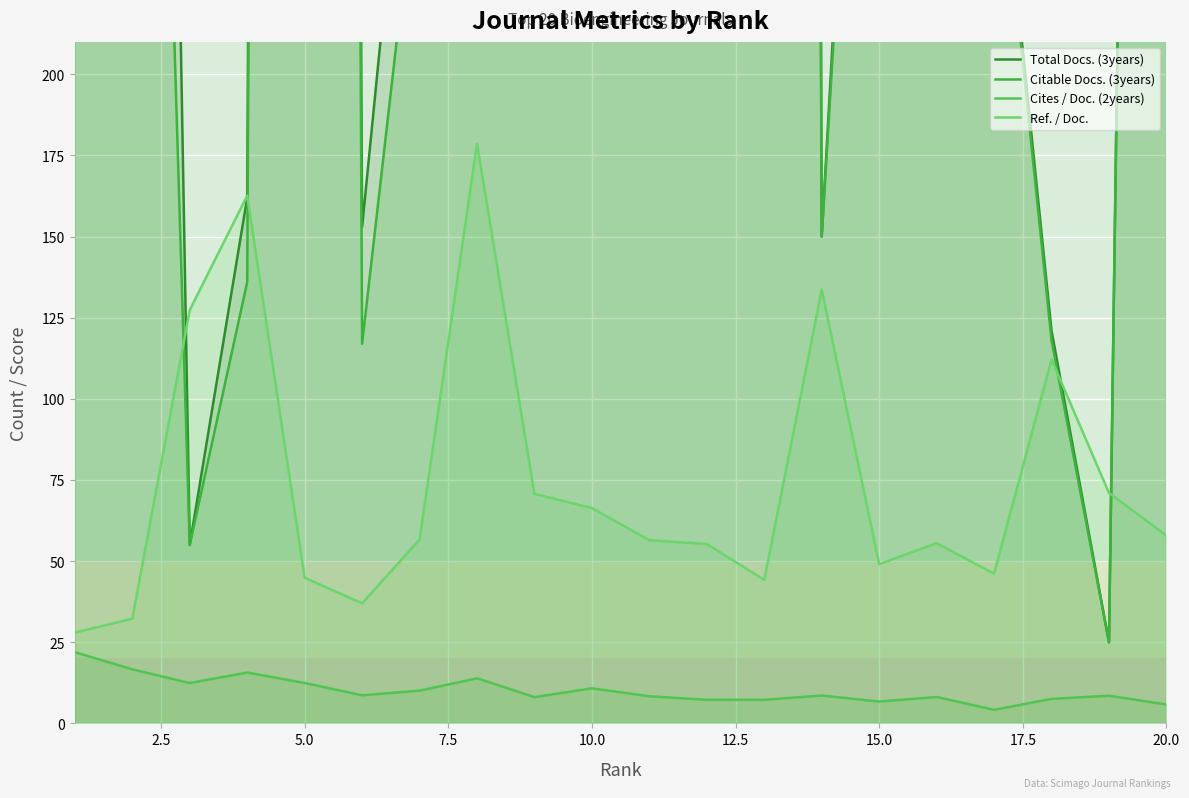

How many distinct data groups are displayed?

4